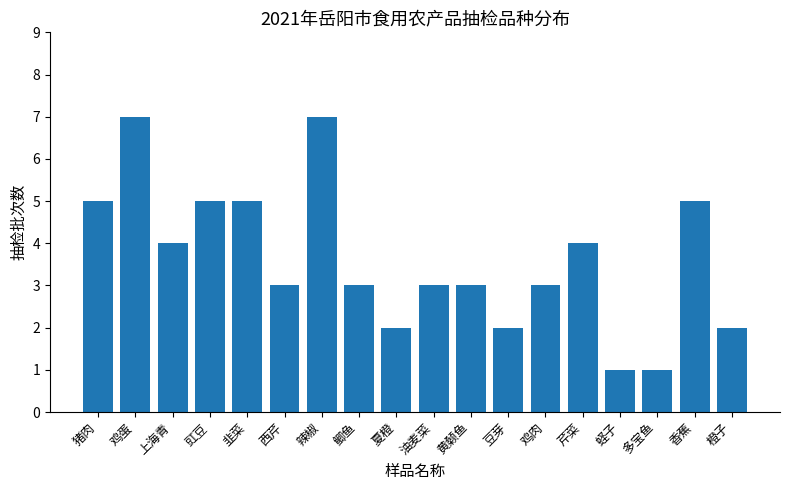

Reading right to left, what are all the values shown in this chart?

橙子=2	香蕉=5	多宝鱼=1	蛏子=1	芹菜=4	鸡肉=3	豆芽=2	黄颡鱼=3	油麦菜=3	夏橙=2	鲫鱼=3	辣椒=7	西芹=3	韭菜=5	豇豆=5	上海青=4	鸡蛋=7	猪肉=5